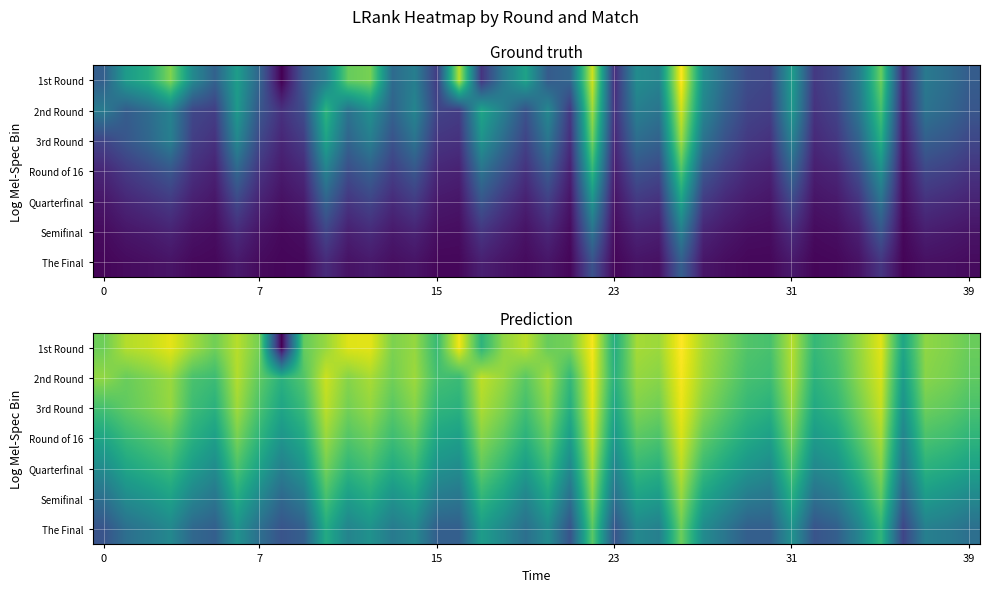

Rank the series by their maximum value, from lowest to highest.

The Final, Semifinal, Quarterfinal, Round of 16, 3rd Round, 2nd Round, 1st Round